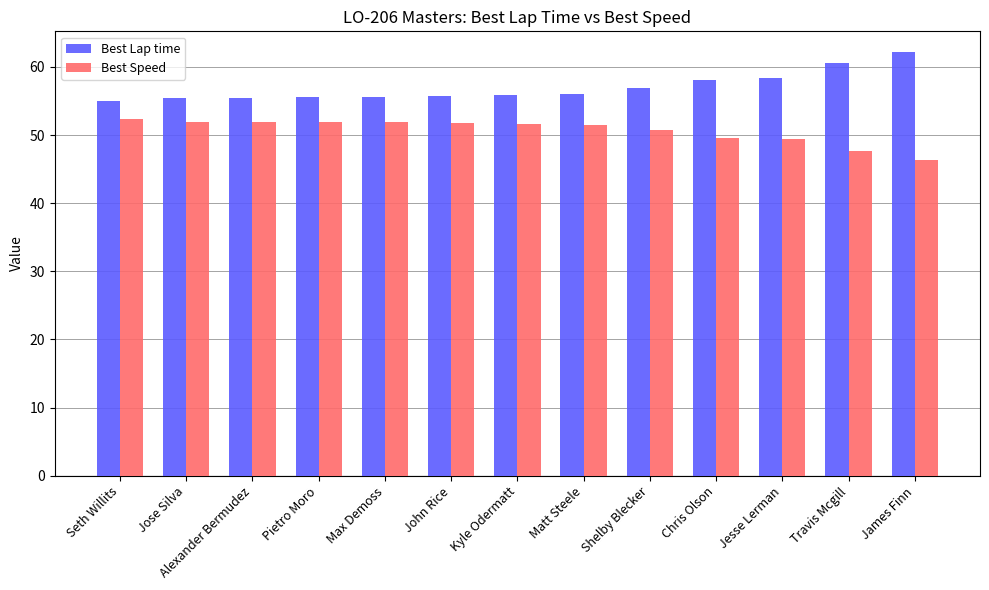

Where does the Best Speed series first go above 51?

Seth Willits